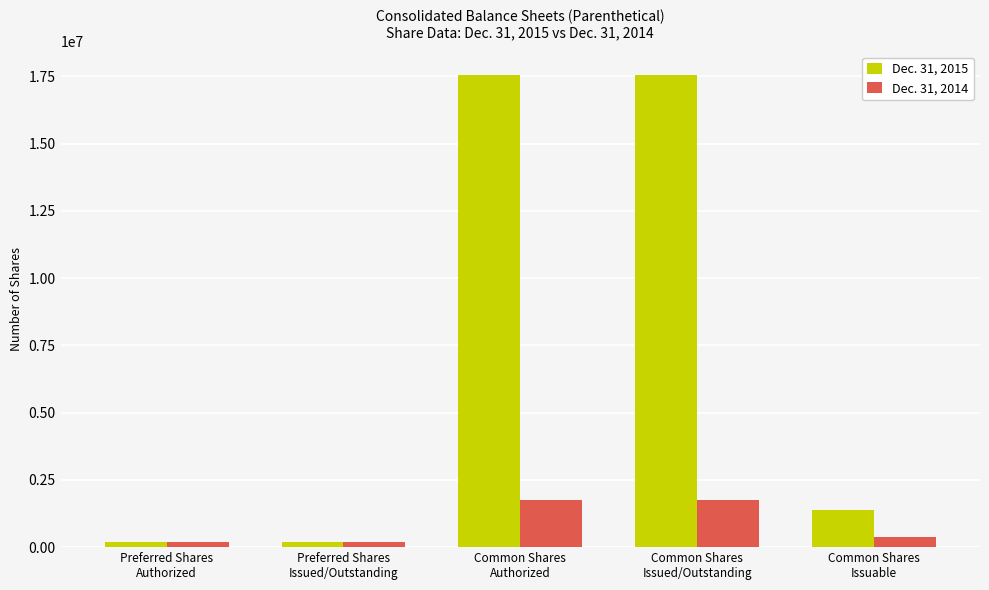

Which series has the largest range (max minus min)?

Dec. 31, 2015